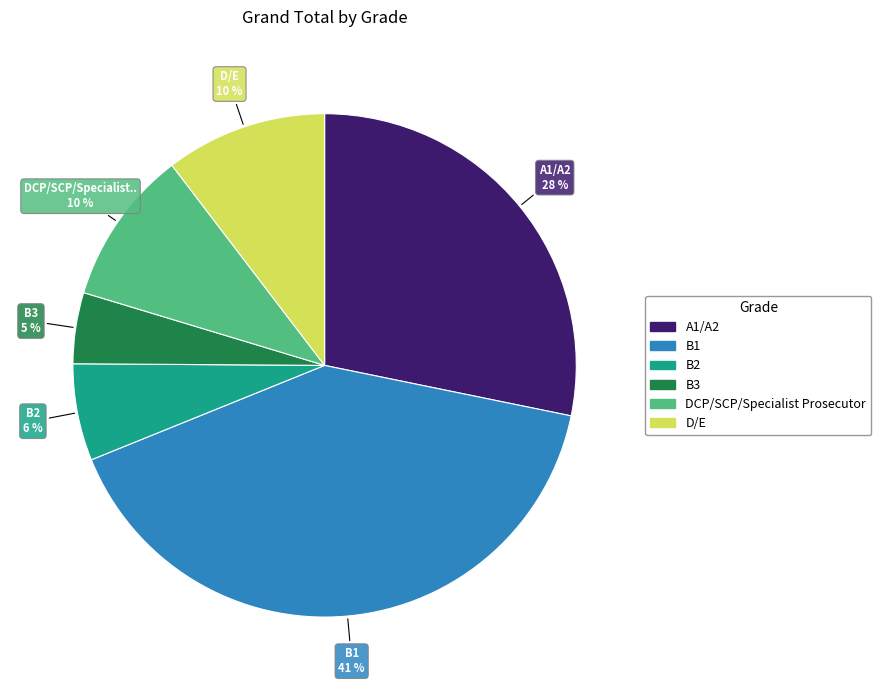

Is it true that B2 is 1% of the pie?

False